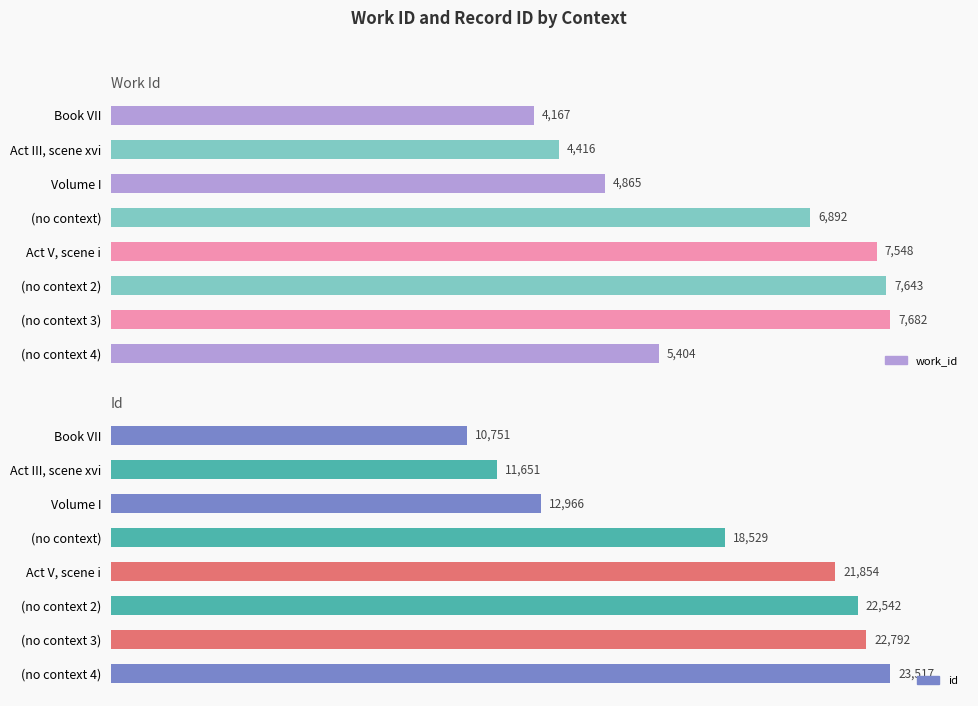

Are the bars horizontal?

Yes